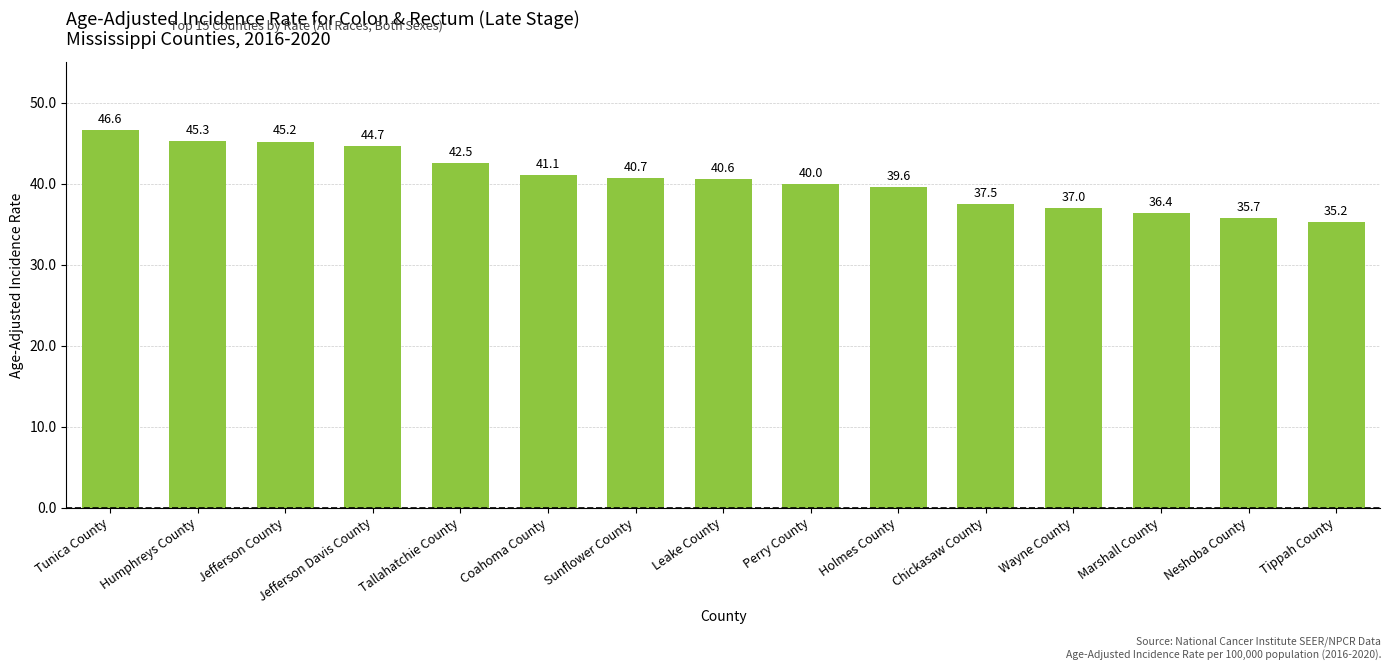

What is the ratio of the value at Tallahatchie County to the value at Humphreys County?

0.9